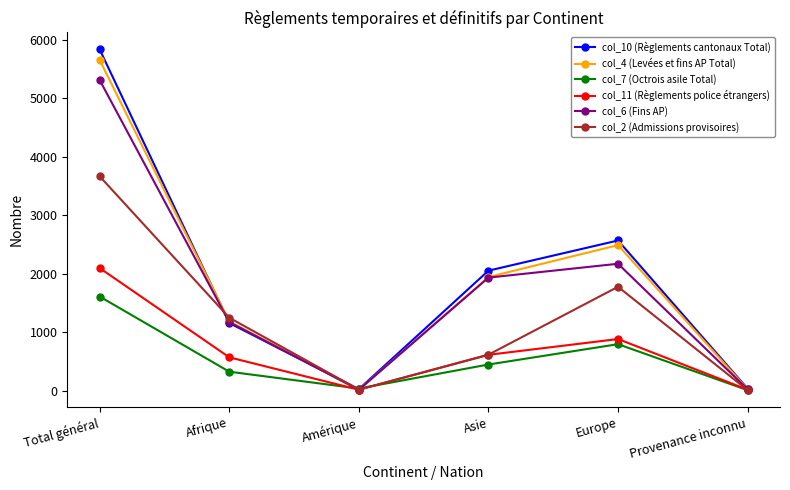

The value of col_11 (Règlements police étrangers) at Asie is 328. True or false?

False